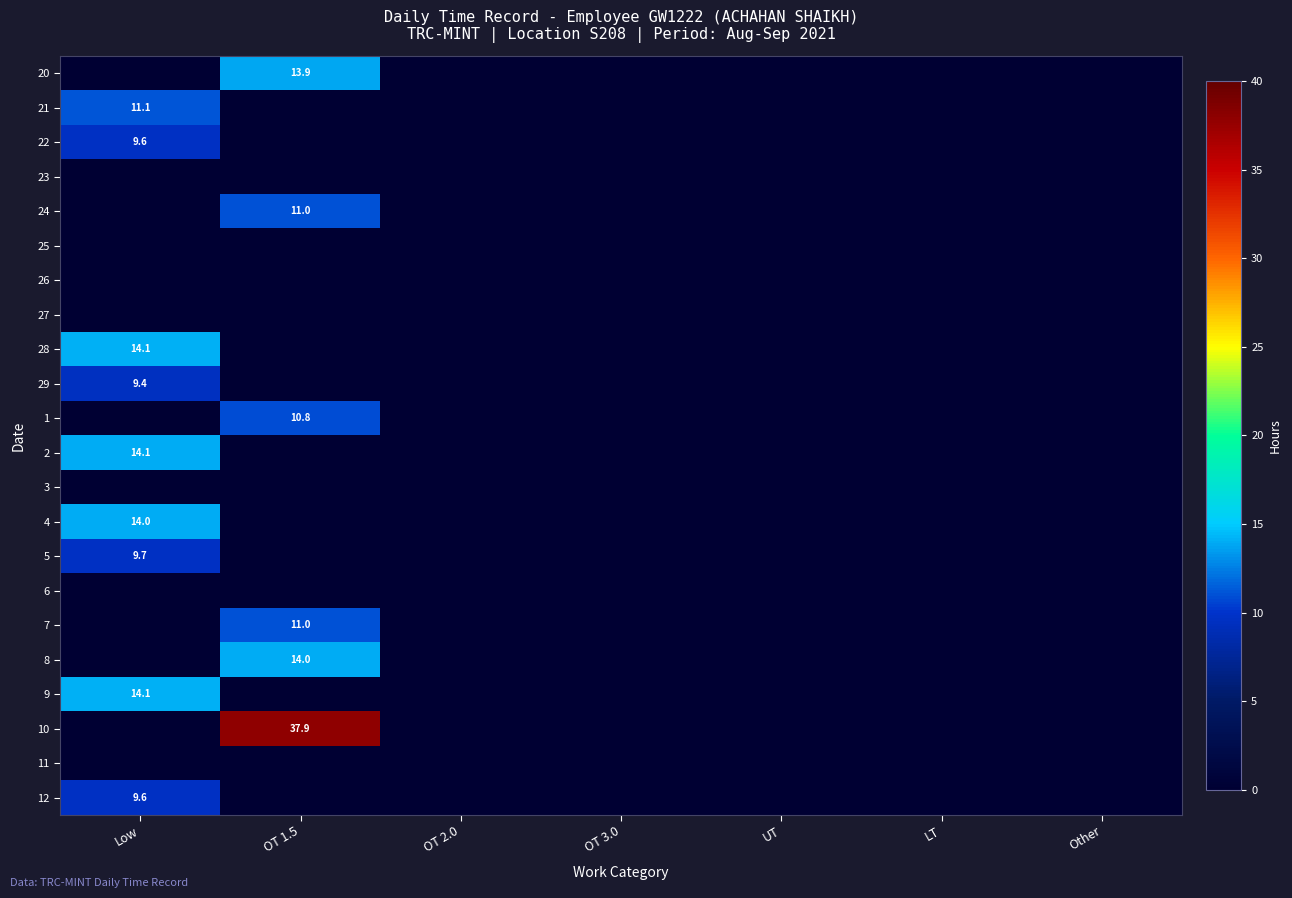

The 22 series shows 5.3 at OT 2.0. True or false?

False